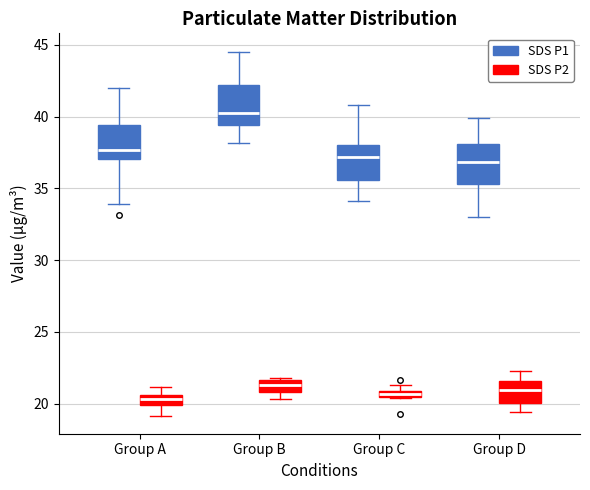

Where does the lower whisker of the box for Group D (SDS P2) end on the y-axis? The values are not printed on the chart, so give them approximately, as read against the axis.

19.5